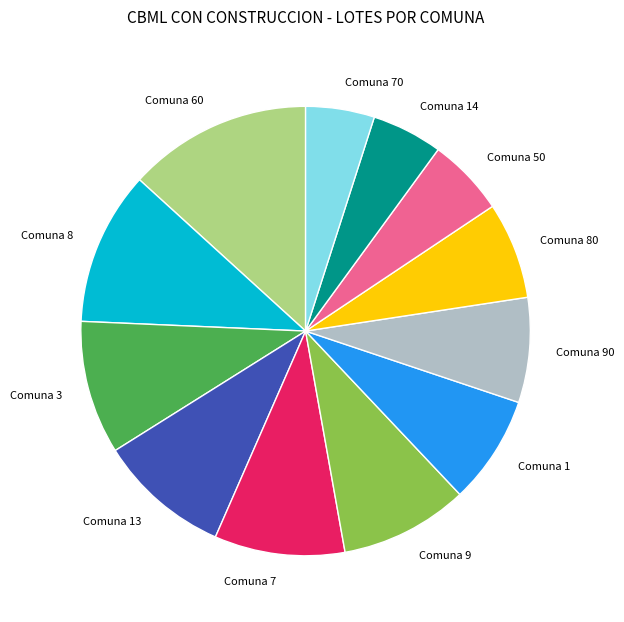

What is the largest slice in the pie chart?

Comuna 60